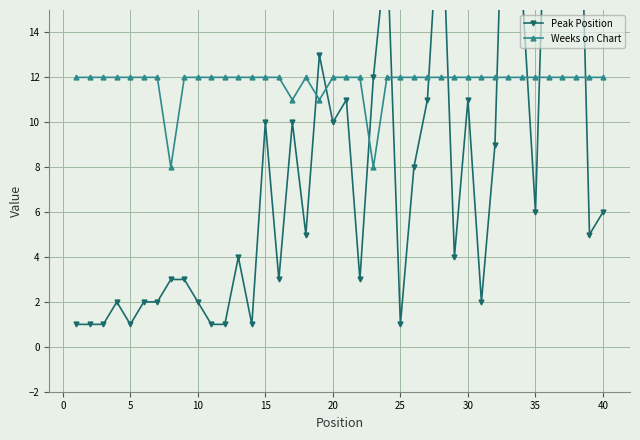

Is it true that Weeks on Chart equals 12 at 5?

True